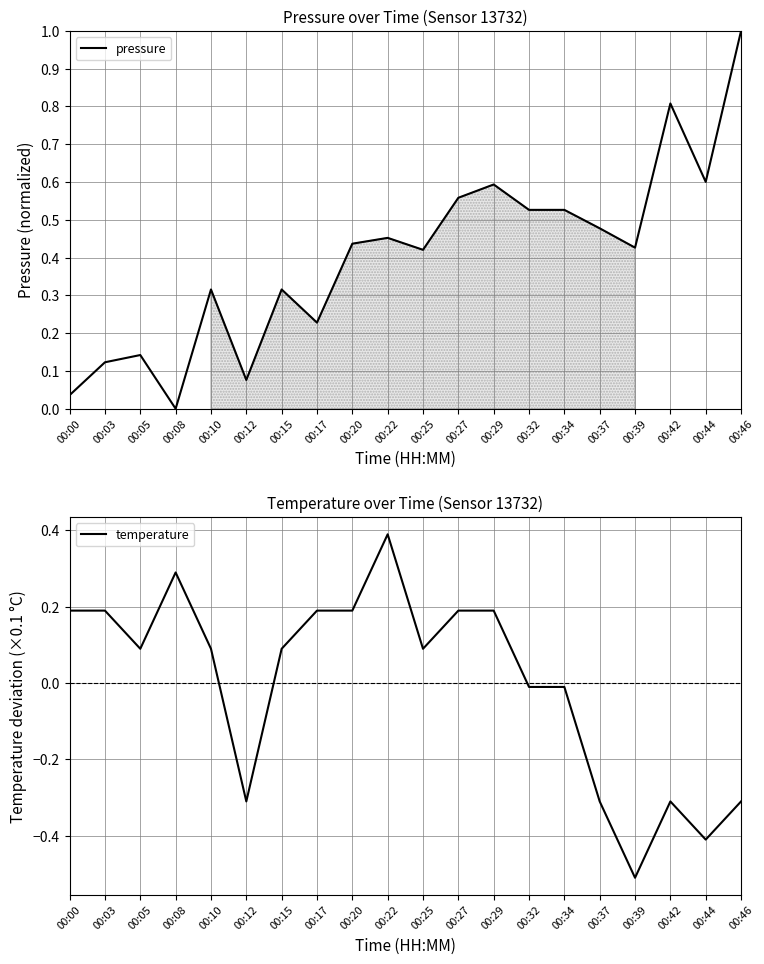

After their last crossing, which series has the higher values: pressure or temperature?

pressure